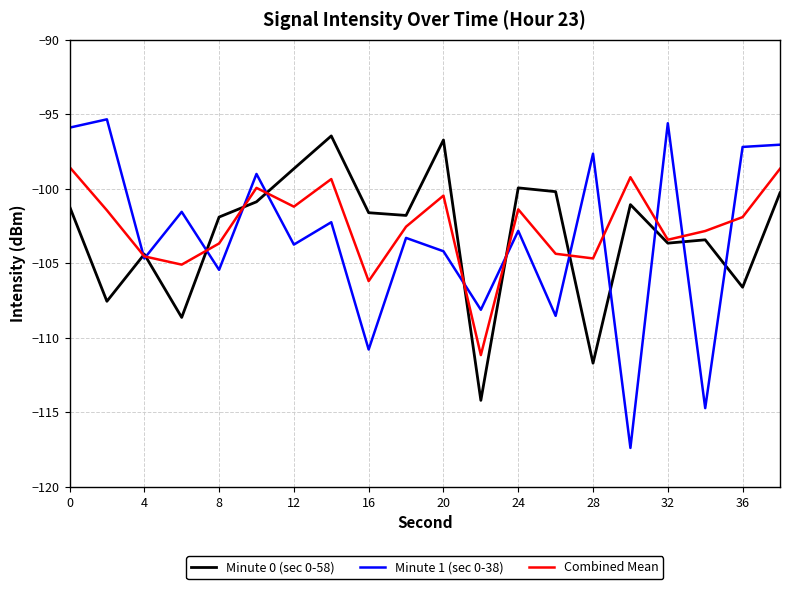

Which series has the largest total across all categories?

Combined Mean